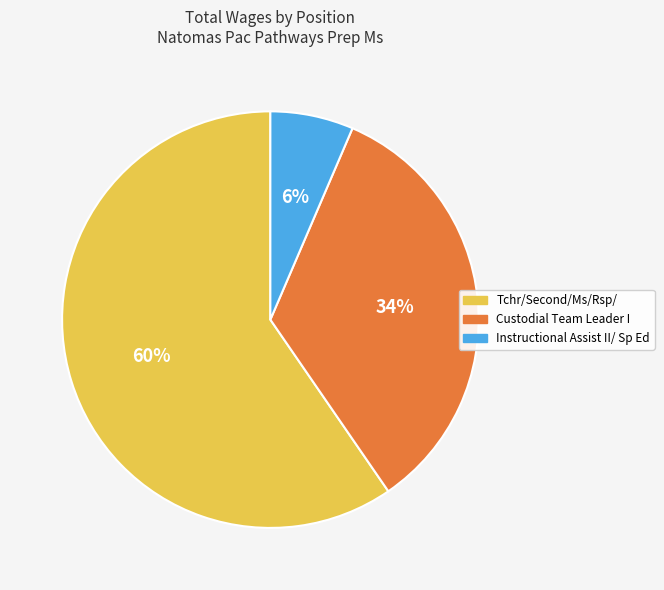

To the nearest percent, what is the average slice percentage?

33%